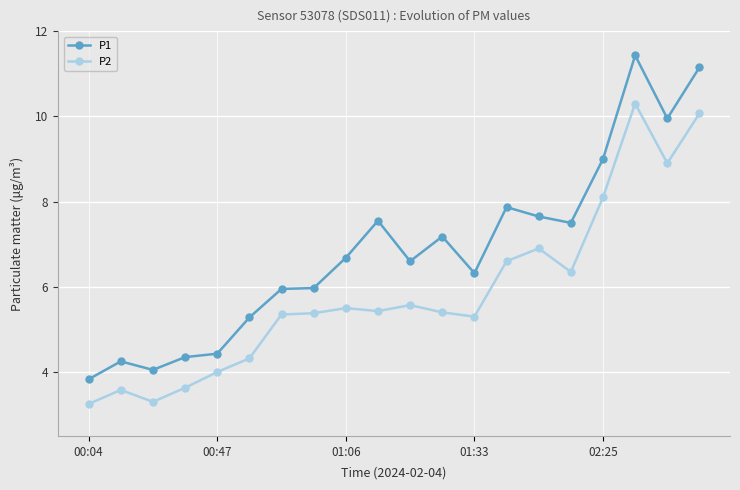

List the series in order of their peak value, highest first.

P1, P2